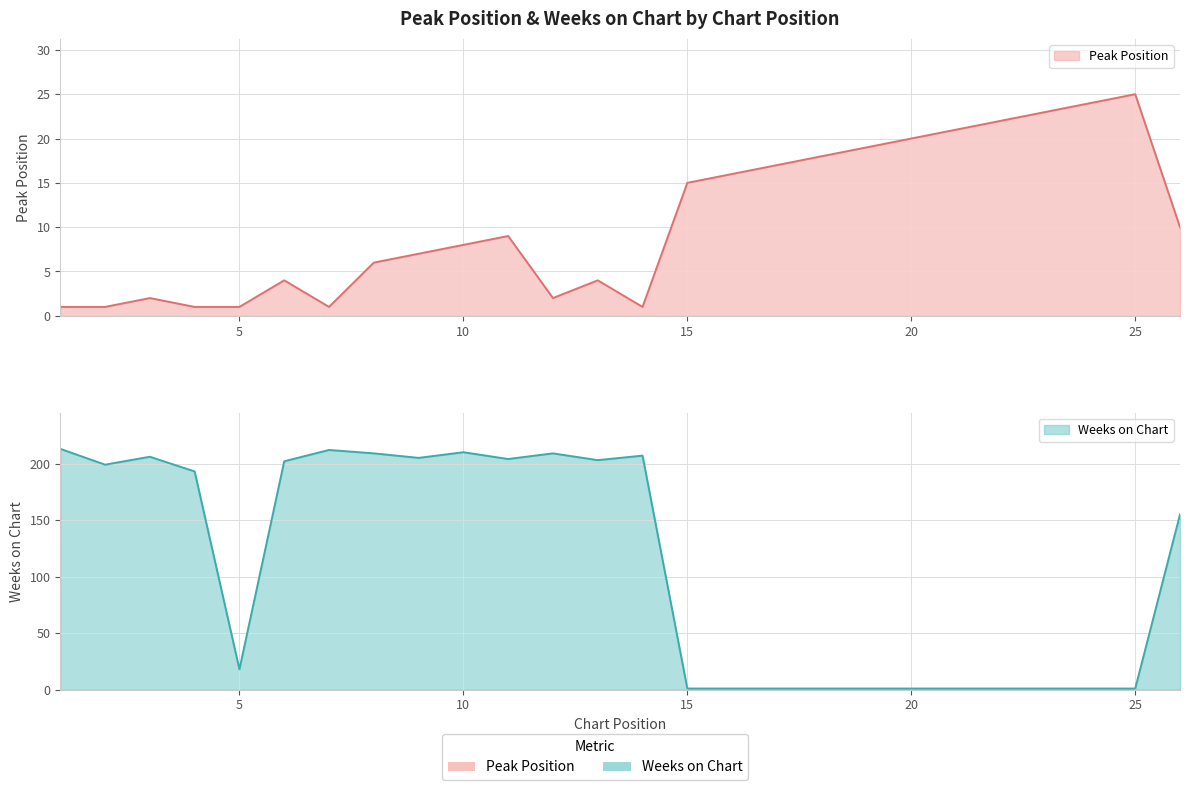

What is the lowest value of the Weeks on Chart series?

1